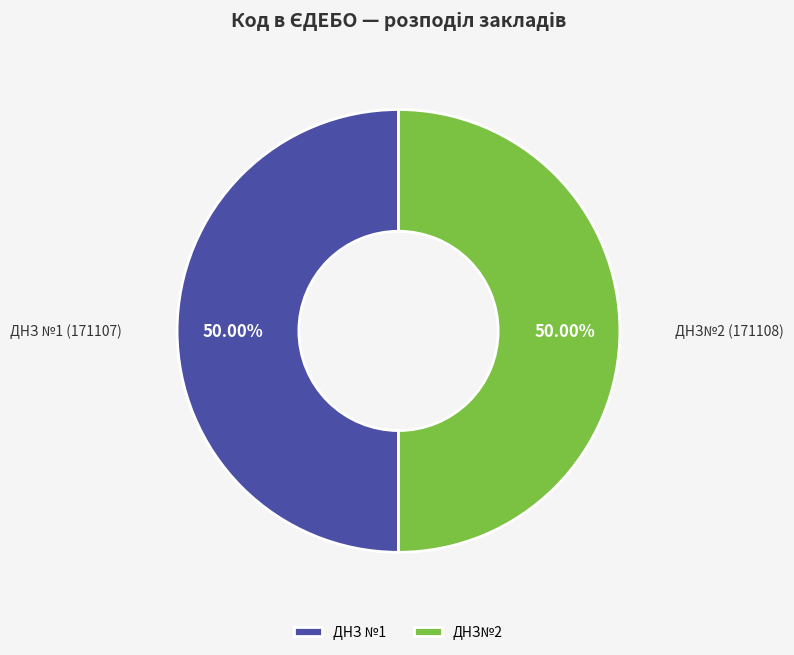

Count the number of slices in the pie.

2